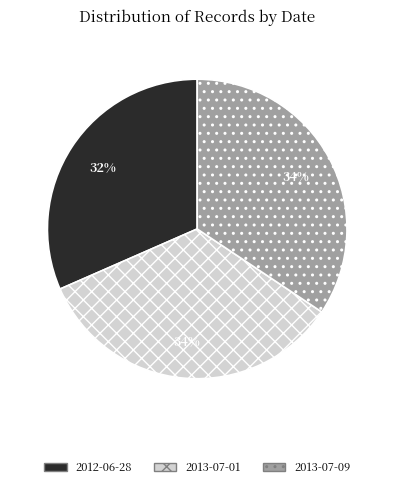

Is 2013-07-01 the majority of the pie?

No